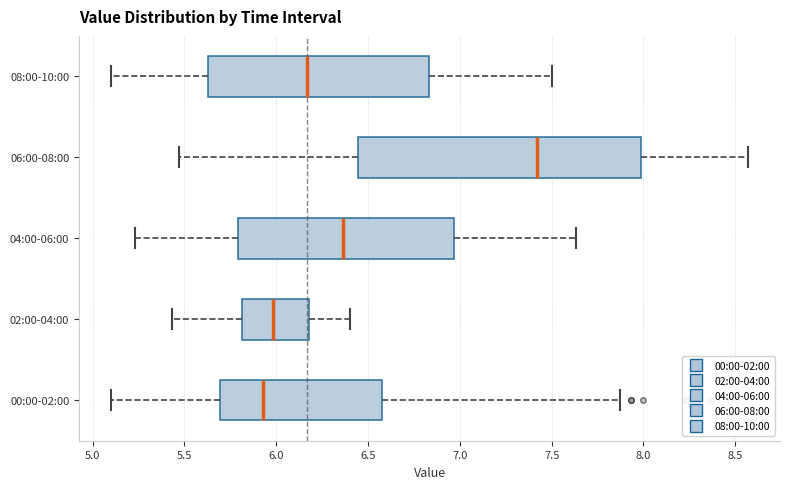

Which box's median line is the furthest to the left?

00:00-02:00